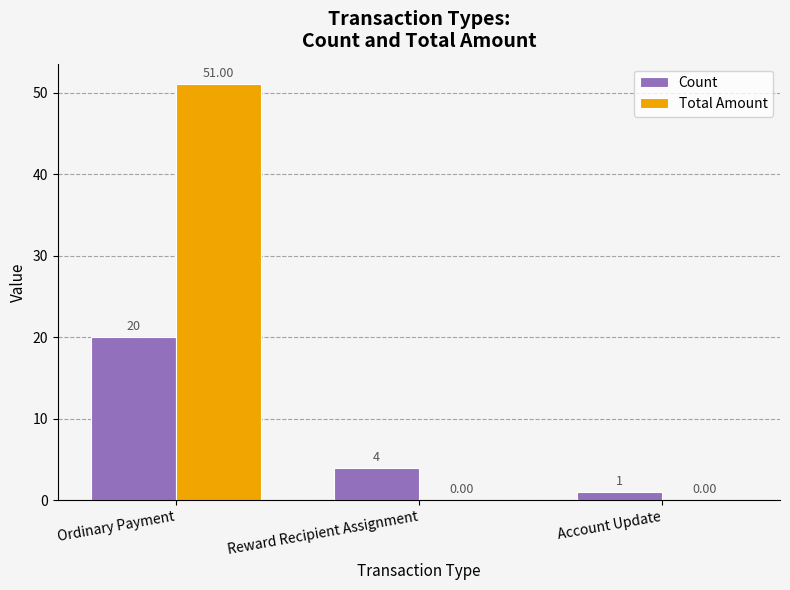

Which label corresponds to the largest value in the chart?

Ordinary Payment